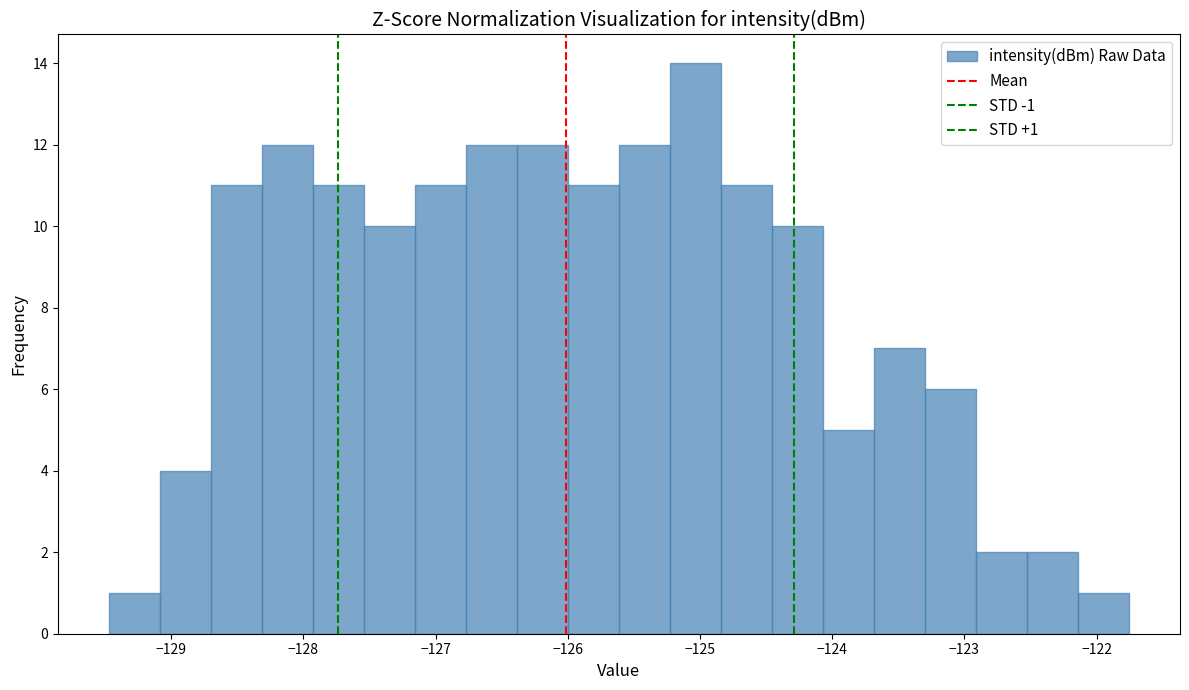

Around what value on the x-axis is the tallest bar? Give the approximate position of its centre, as read against the axis.

-125.0